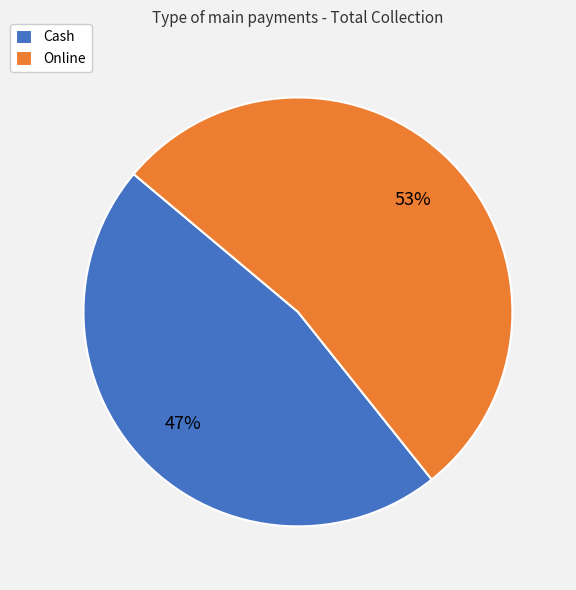

What is the smallest slice in the pie chart?

Cash